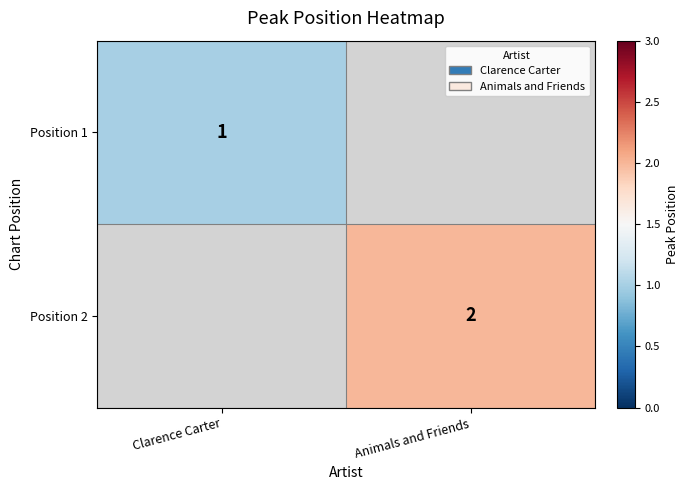

How many series are shown in this chart?

2